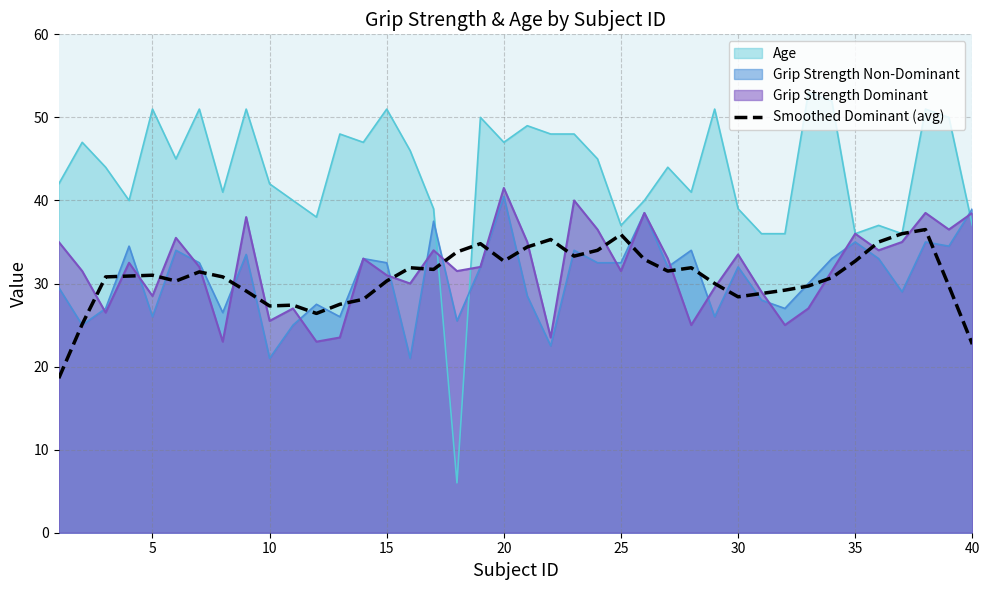

How many lines are shown in the chart?

4